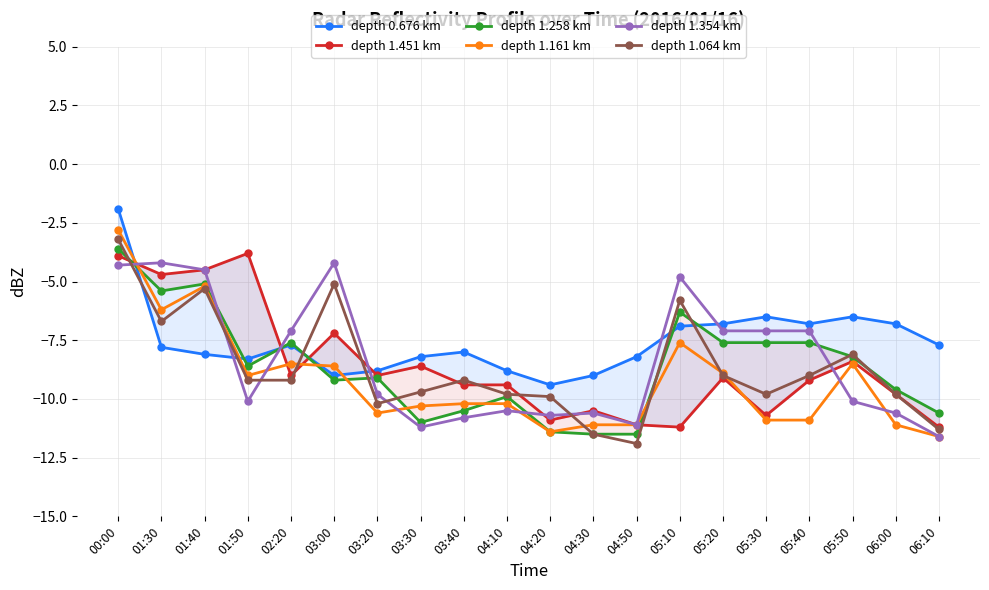

Between 04:20 and 04:30, which series saw the biggest shift?

depth 1.064 km